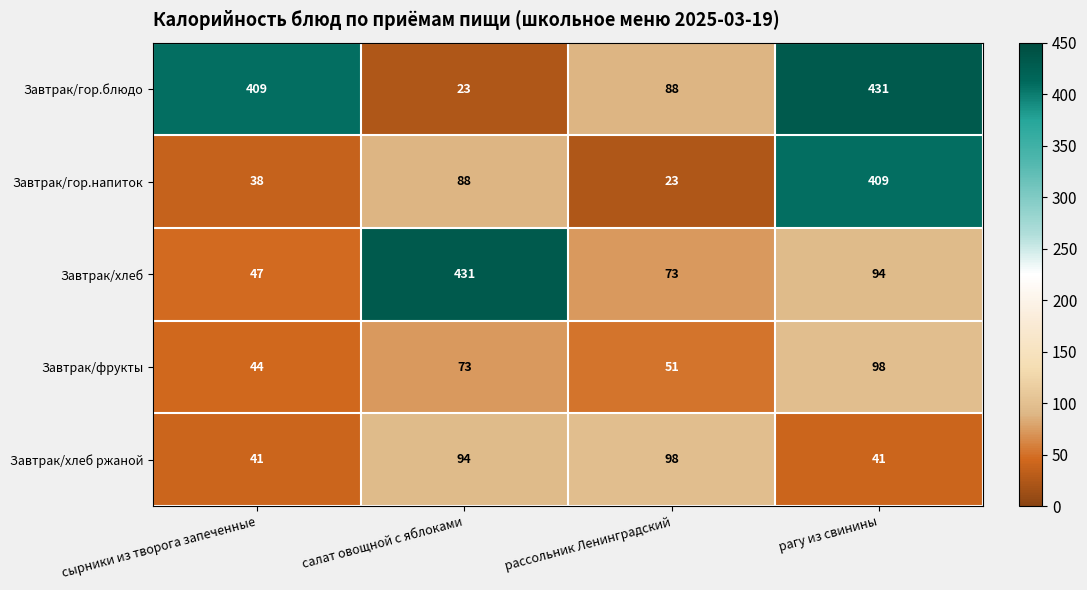

What is the minimum value shown in the chart?

23